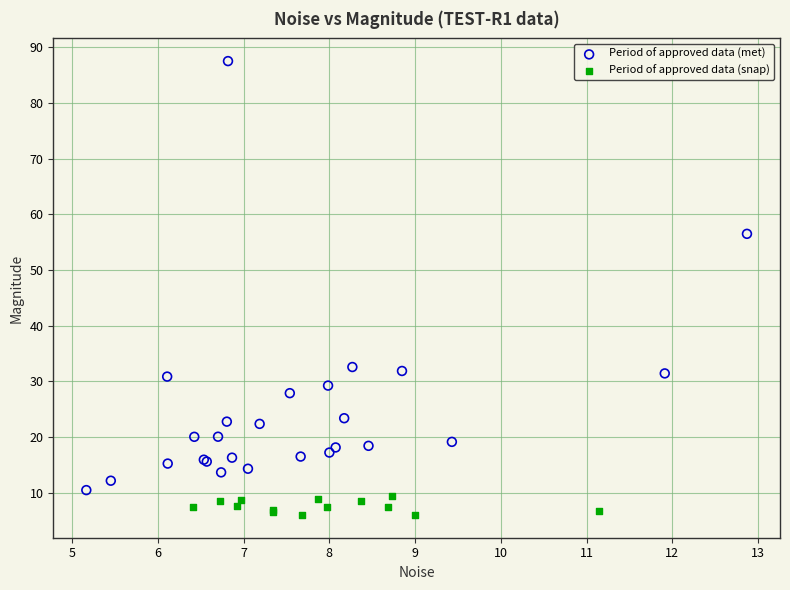

What are all the series names shown in the legend?

Period of approved data (met), Period of approved data (snap)